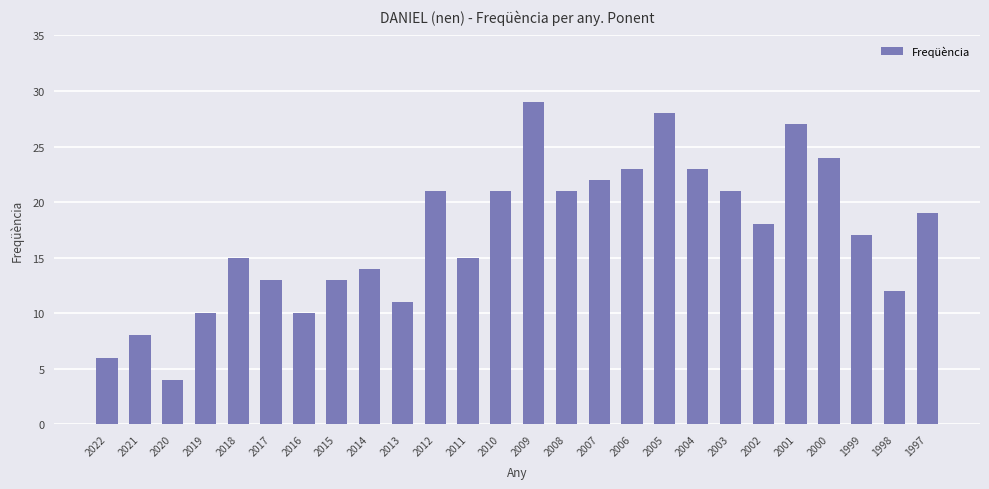

What is the greatest value displayed?

29